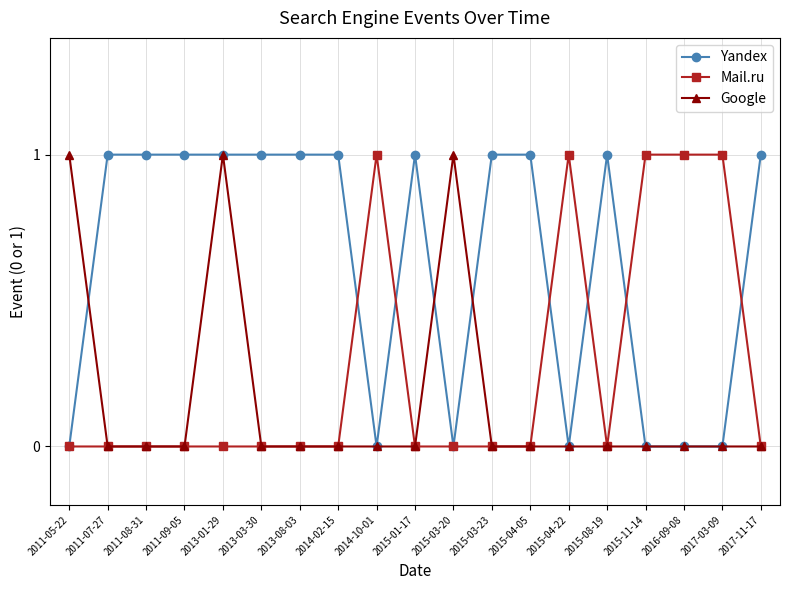

Which series has the largest total across all categories?

Yandex